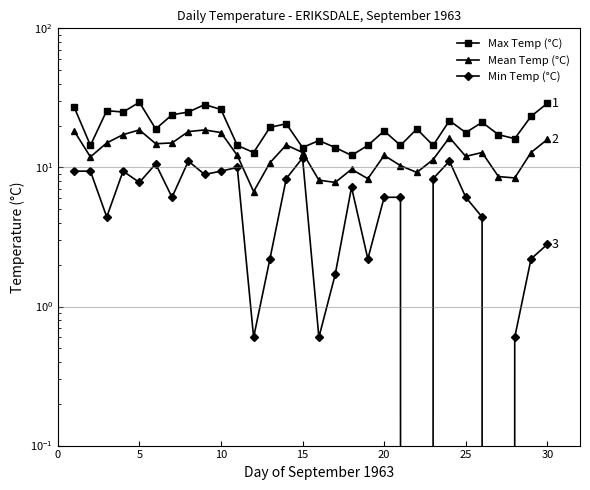

Reading left to right, extract all data points from this chart.

Max Temp (°C): 27.2	14.4	25.6	25.0	29.4	18.9	23.9	25.0	28.3	26.1	14.4	12.8	19.4	20.6	13.9	15.6	13.9	12.2	14.4	18.3	14.4	18.9	14.4	21.7	17.8	21.1	17.2	16.1	23.3	28.9
Mean Temp (°C): 18.3	11.9	15.0	17.2	18.6	14.8	15.0	18.1	18.6	17.8	12.2	6.7	10.8	14.5	12.8	8.1	7.8	9.7	8.3	12.2	10.3	9.2	11.4	16.4	12.0	12.8	8.6	8.4	12.8	15.9
Min Temp (°C): 9.4	9.4	4.4	9.4	7.8	10.6	6.1	11.1	8.9	9.4	10.0	0.6	2.2	8.3	11.7	0.6	1.7	7.2	2.2	6.1	6.1	-0.6	8.3	11.1	6.1	4.4	0.0	0.6	2.2	2.8